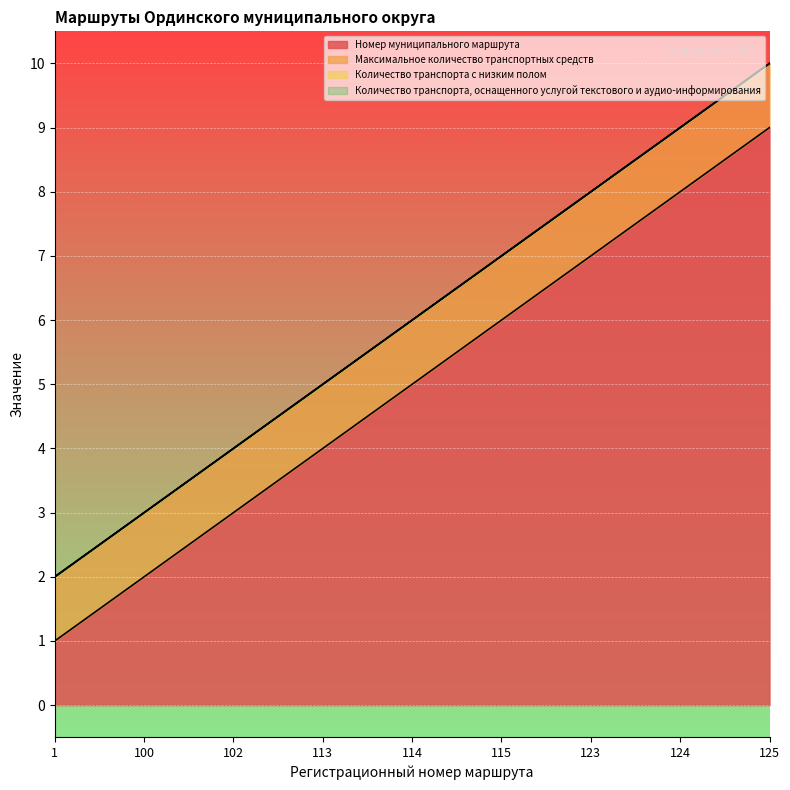

Reading left to right, transcribe all the data shown in this chart.

Номер муниципального маршрута: 1=1	100=2	102=3	113=4	114=5	115=6	123=7	124=8	125=9
Максимальное количество транспортных средств: 1=1	100=1	102=1	113=1	114=1	115=1	123=1	124=1	125=1
Количество транспорта с низким полом: 1=0	100=0	102=0	113=0	114=0	115=0	123=0	124=0	125=0
Количество транспорта, оснащенного услугой текстового и аудио-информирования: 1=0	100=0	102=0	113=0	114=0	115=0	123=0	124=0	125=0